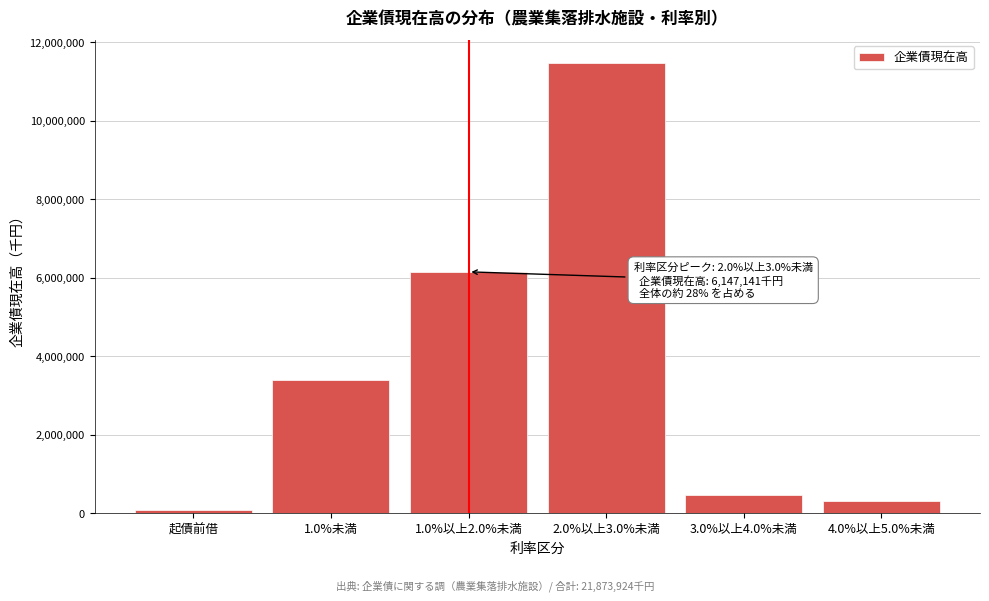

Reading left to right, what are all the values shown in this chart?

91200	3401407	6147141	11473428	456327	304421